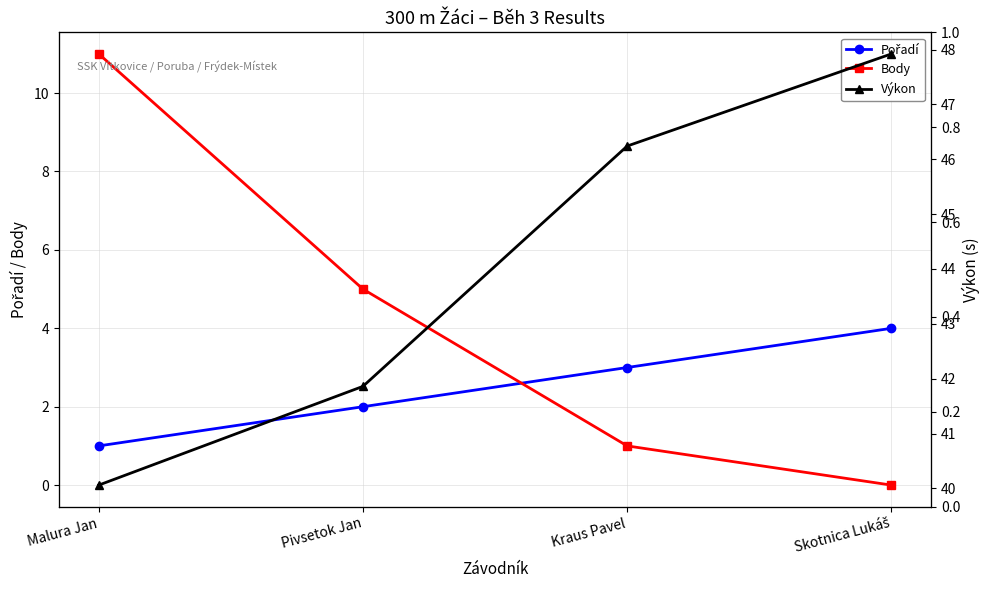

Reading right to left, transcribe all the data shown in this chart.

Pořadí: 4.0	3.0	2.0	1.0
Body: 0.0	1.0	5.0	11.0
Výkon: 47.9	46.2	41.9	40.1